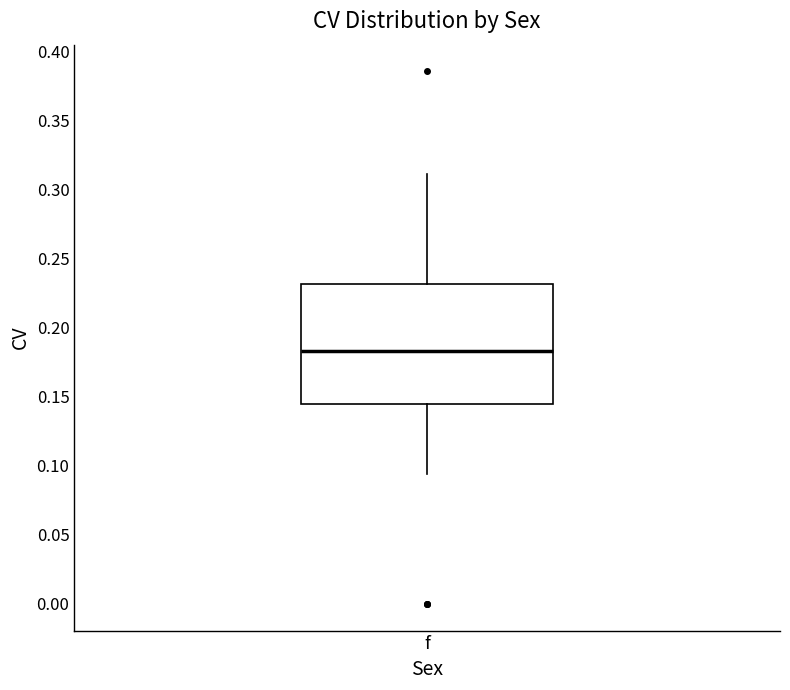

Transcribe this box plot: give where the median line is, the range the box spans, and where the two whiskers end, as read against the y-axis. The values are not printed on the chart, so give them approximately, as read against the axis.

median 0.185, box 0.145 to 0.230, whiskers 0.095 to 0.310